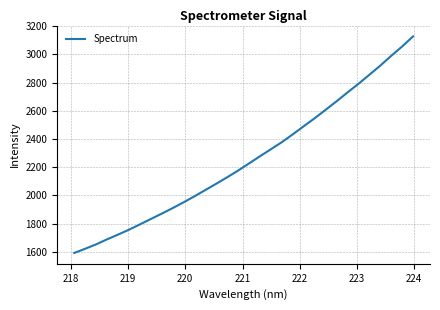

What is the greatest value displayed?

3128.1